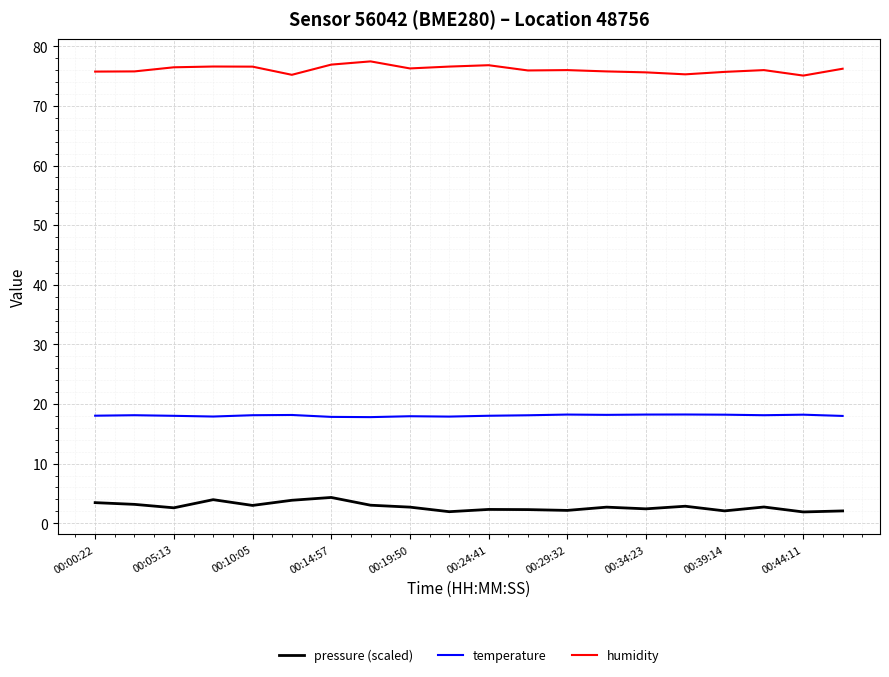

True or false: temperature and humidity intersect in this chart.

False